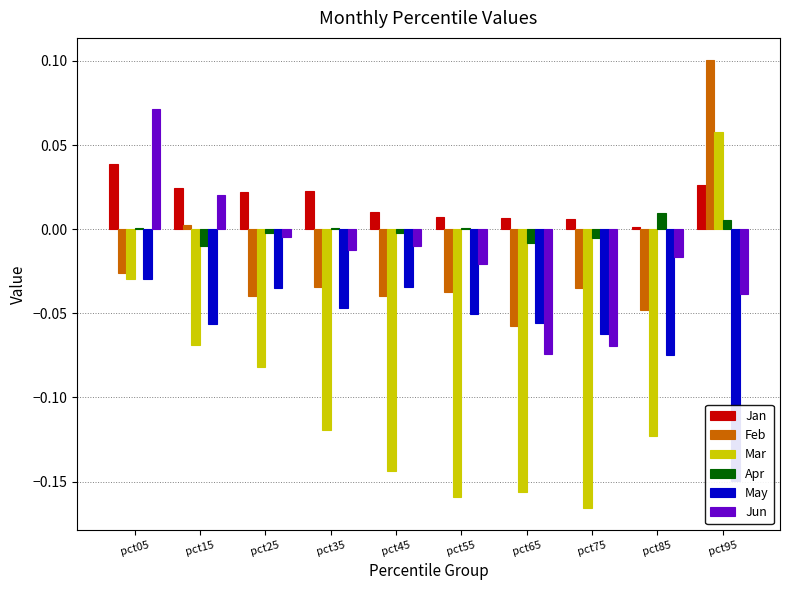

How many bars are there in each group?

6